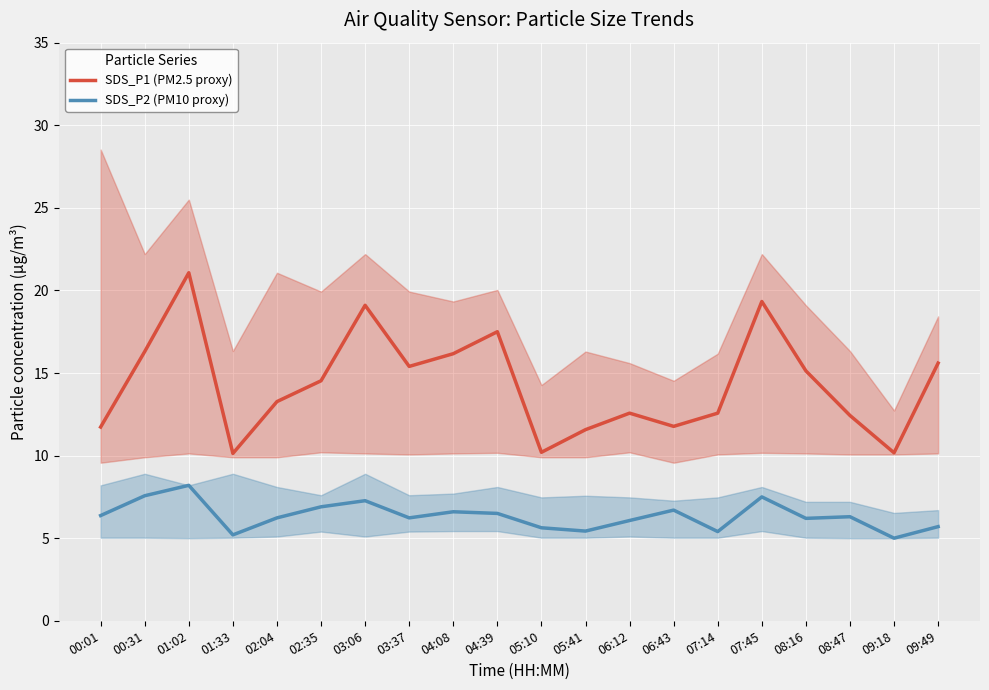

What is the label of the 13th point from the right?

03:37